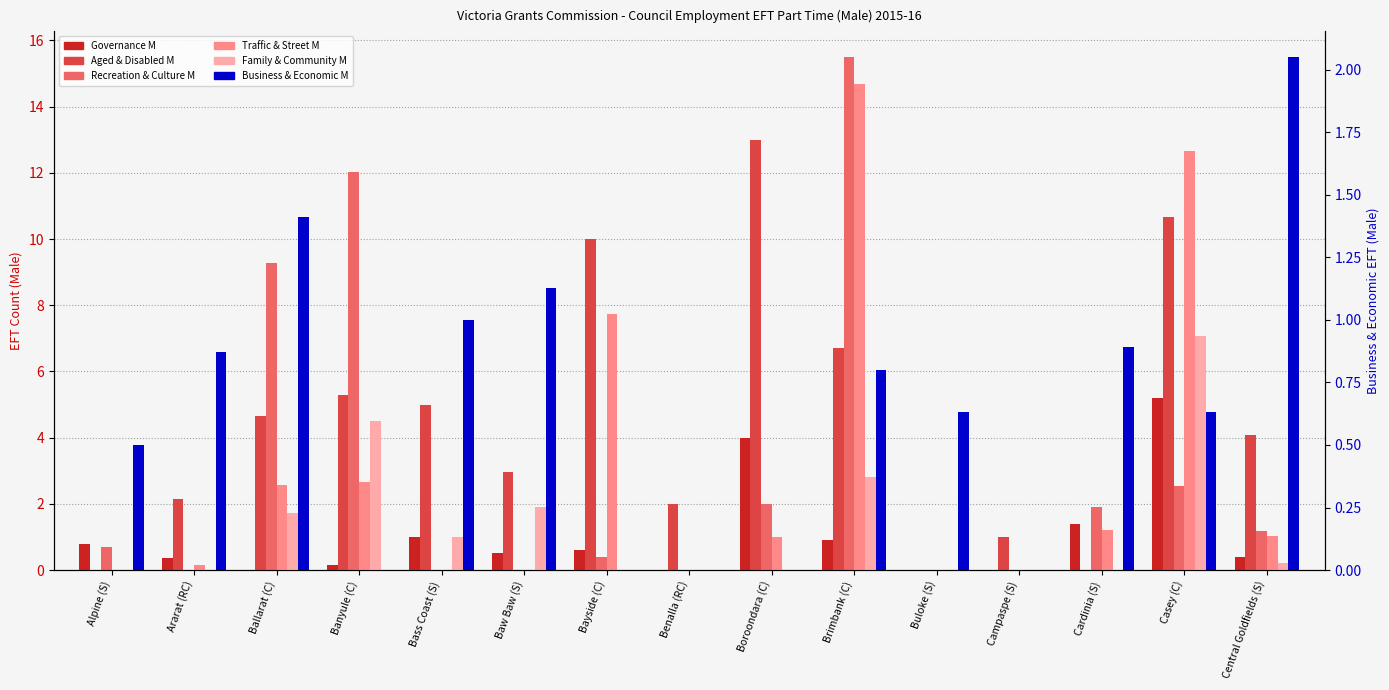

At which label does Governance M reach its peak?

Casey (C)